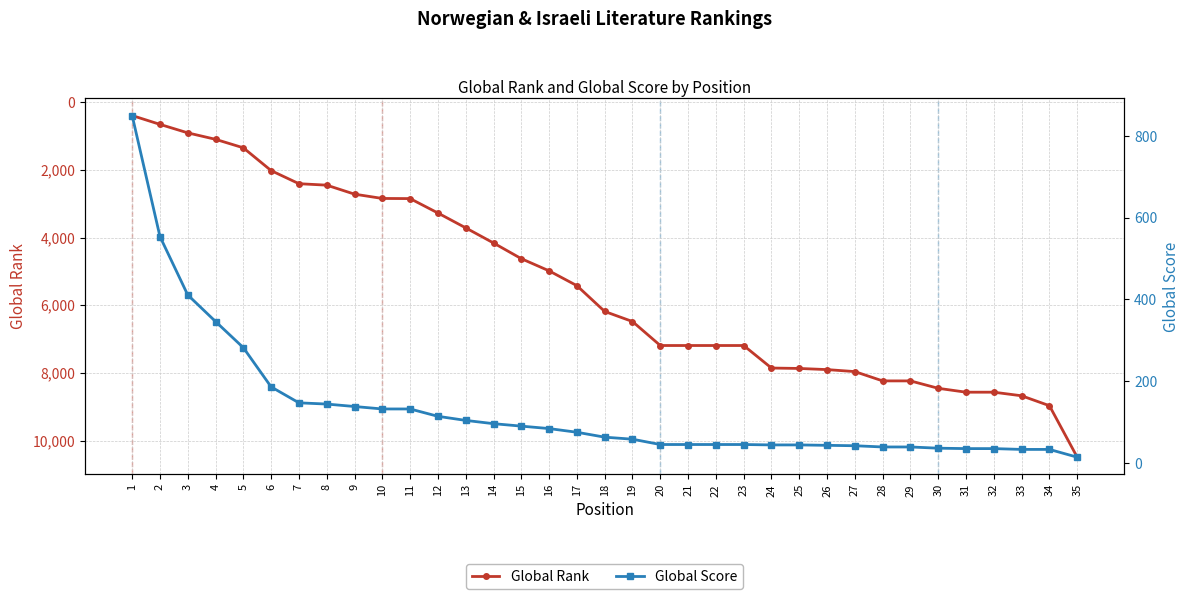

Reading left to right, extract all data points from this chart.

Global Rank: 1=394	2=655	3=906	4=1097	5=1348	6=2022	7=2409	8=2452	9=2718	10=2845	11=2849	12=3275	13=3714	14=4161	15=4625	16=4985	17=5423	18=6185	19=6483	20=7192	21=7192	22=7192	23=7192	24=7858	25=7870	26=7904	27=7963	28=8238	29=8238	30=8457	31=8572	32=8572	33=8678	34=8971	35=10493
Global Score: 1=850	2=554	3=411	4=346	5=282	6=186	7=147	8=144	9=138	10=132	11=132	12=114	13=104	14=96	15=90	16=84	17=75	18=63	19=58	20=45	21=45	22=45	23=45	24=44	25=44	26=43	27=42	28=39	29=39	30=36	31=35	32=35	33=33	34=33	35=14